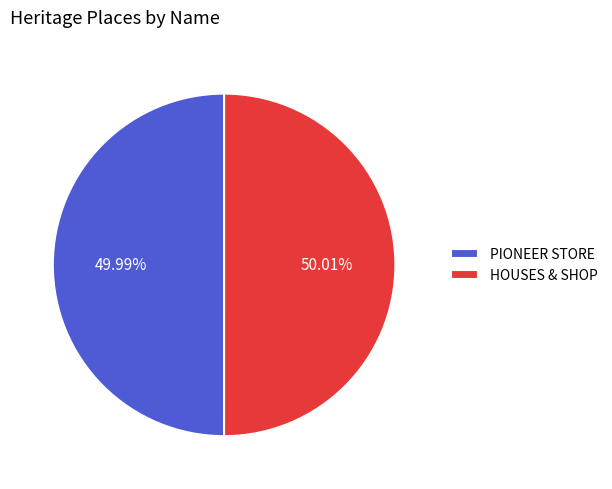

Approximately how many times larger is the value at PIONEER STORE compared to HOUSES & SHOP?

1.0